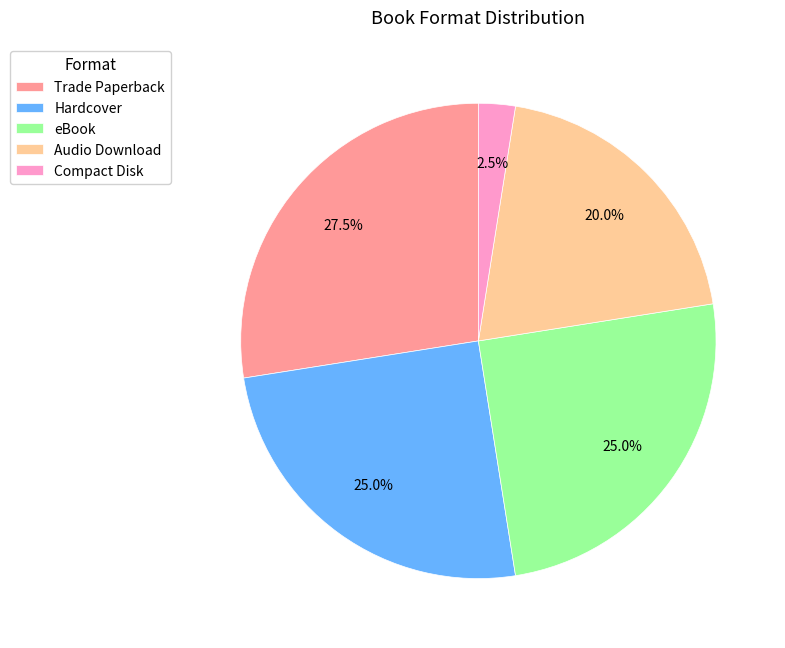

The eBook slice represents 25% of the pie. True or false?

True